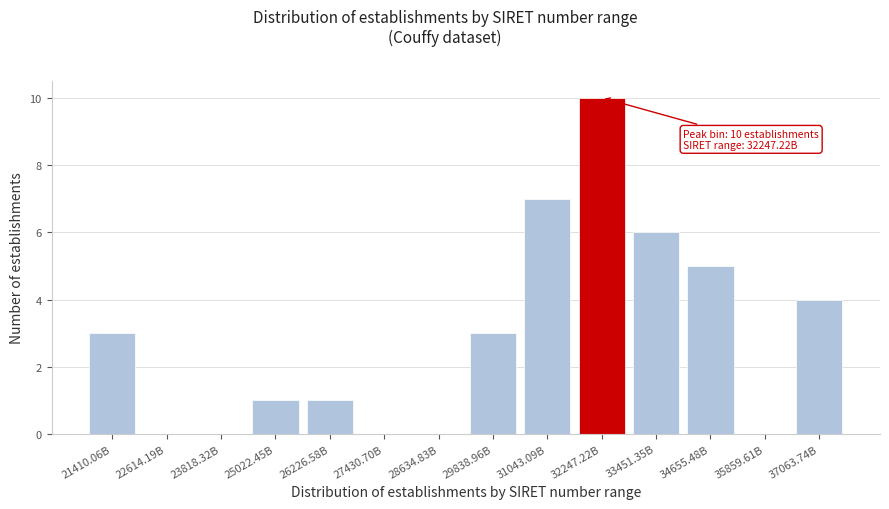

Reading right to left, extract all data points from this chart.

37063.74B=4	35859.61B=0	34655.48B=5	33451.35B=6	32247.22B=10	31043.09B=7	29838.96B=3	28634.83B=0	27430.70B=0	26226.58B=1	25022.45B=1	23818.32B=0	22614.19B=0	21410.06B=3